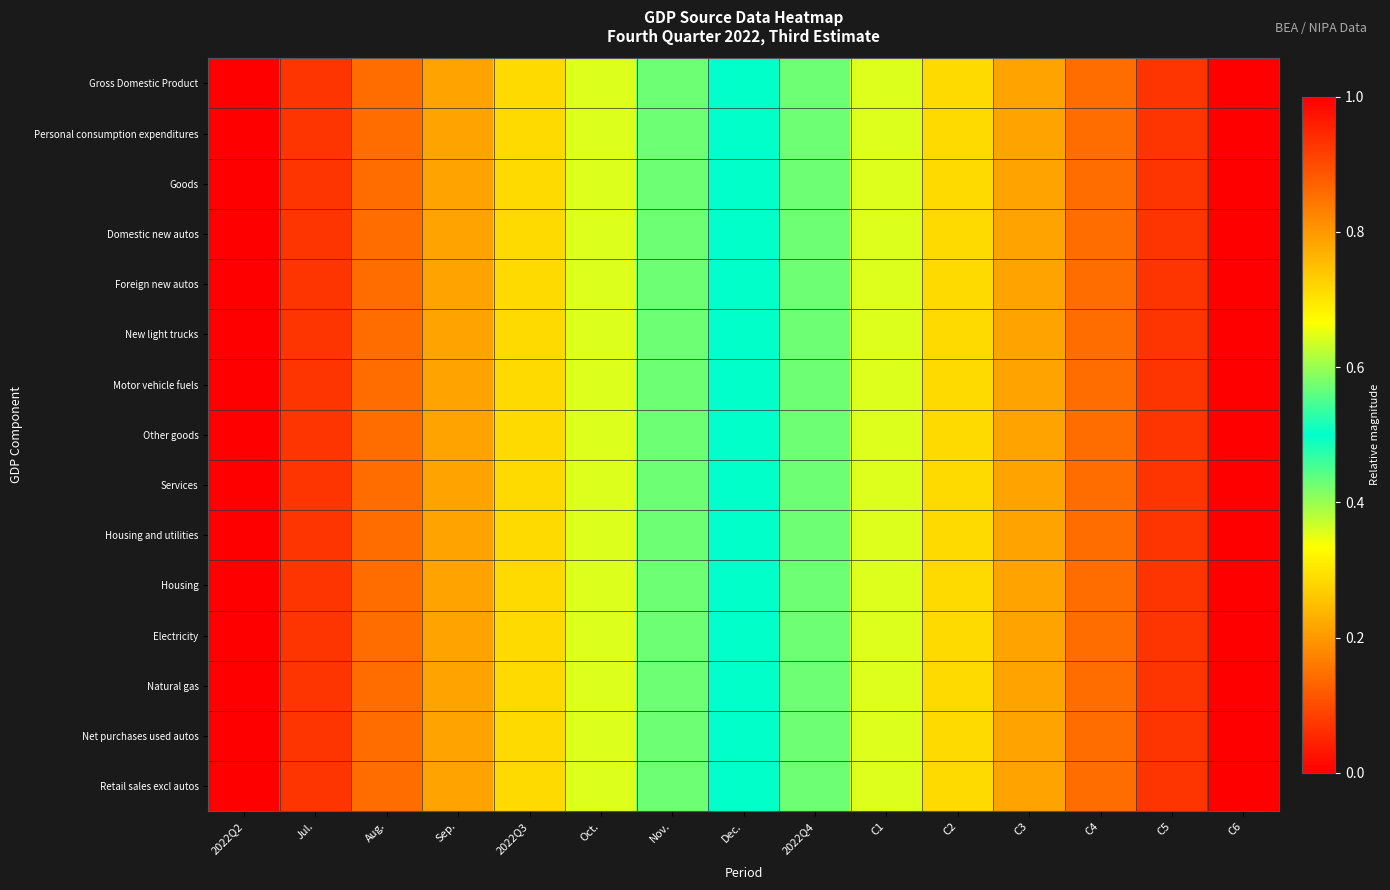

Which series has the largest total across all categories?

Retail sales excl autos